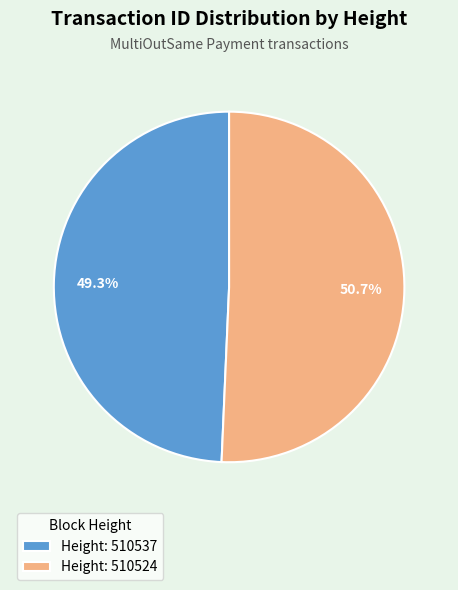

Rank the categories by value from highest to lowest.

Height: 510524, Height: 510537